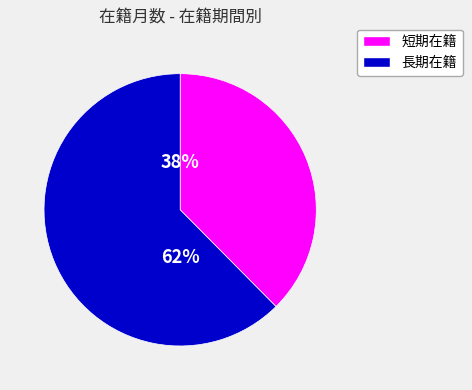

To the nearest percent, what is the average slice percentage?

50%